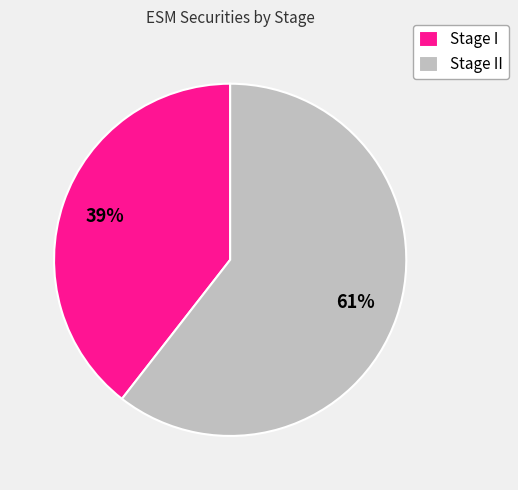

What percentage is the Stage I slice, to the nearest percent?

39%